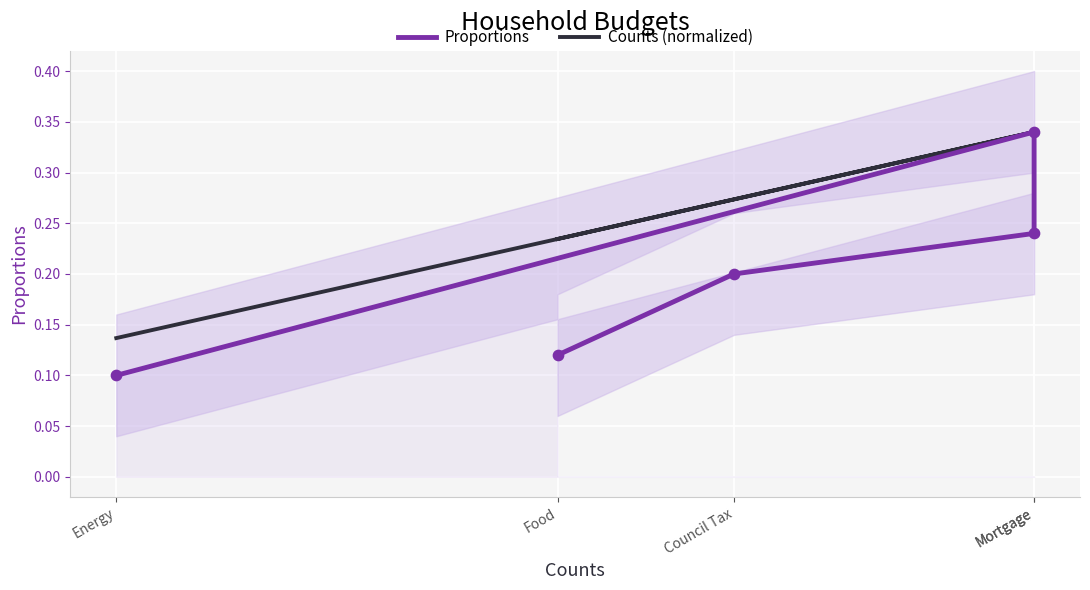

What is the total value across all series at Mortgage?

0.6